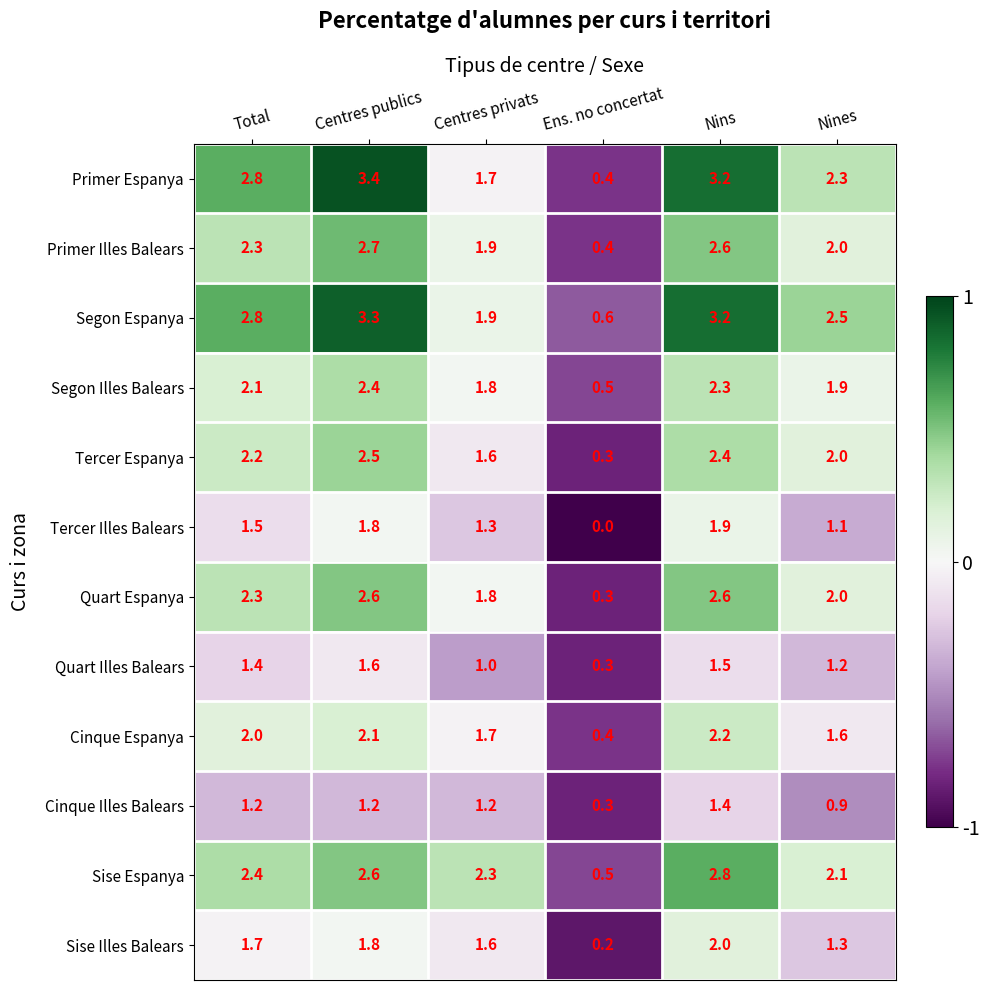

What is the difference between the maximum and minimum values in the Sise Espanya series?

2.3